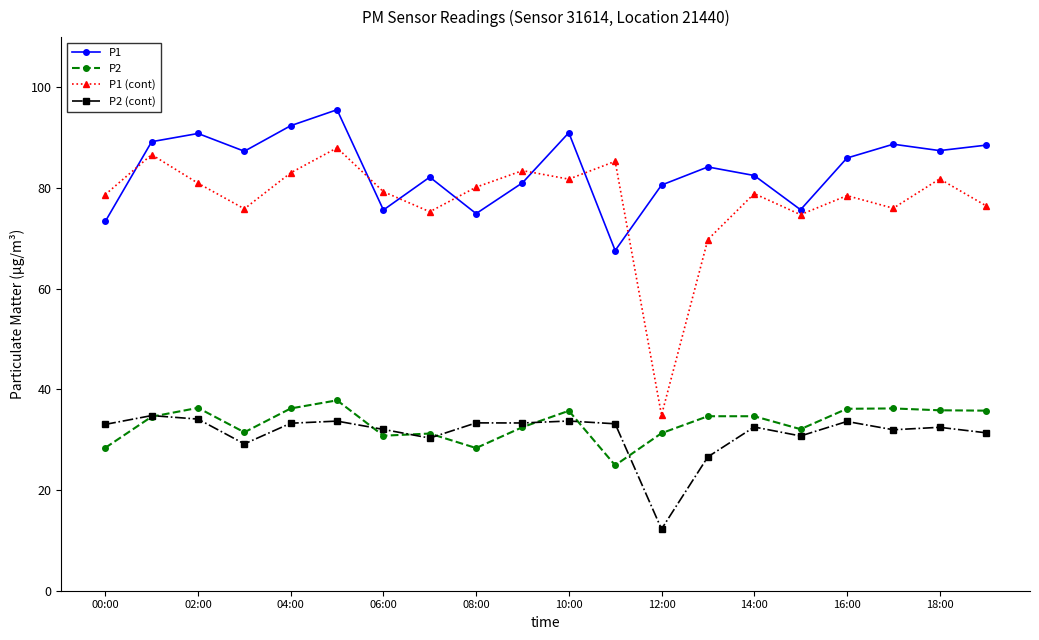

True or false: P1 (cont) has more than 2 interior local peaks.

True